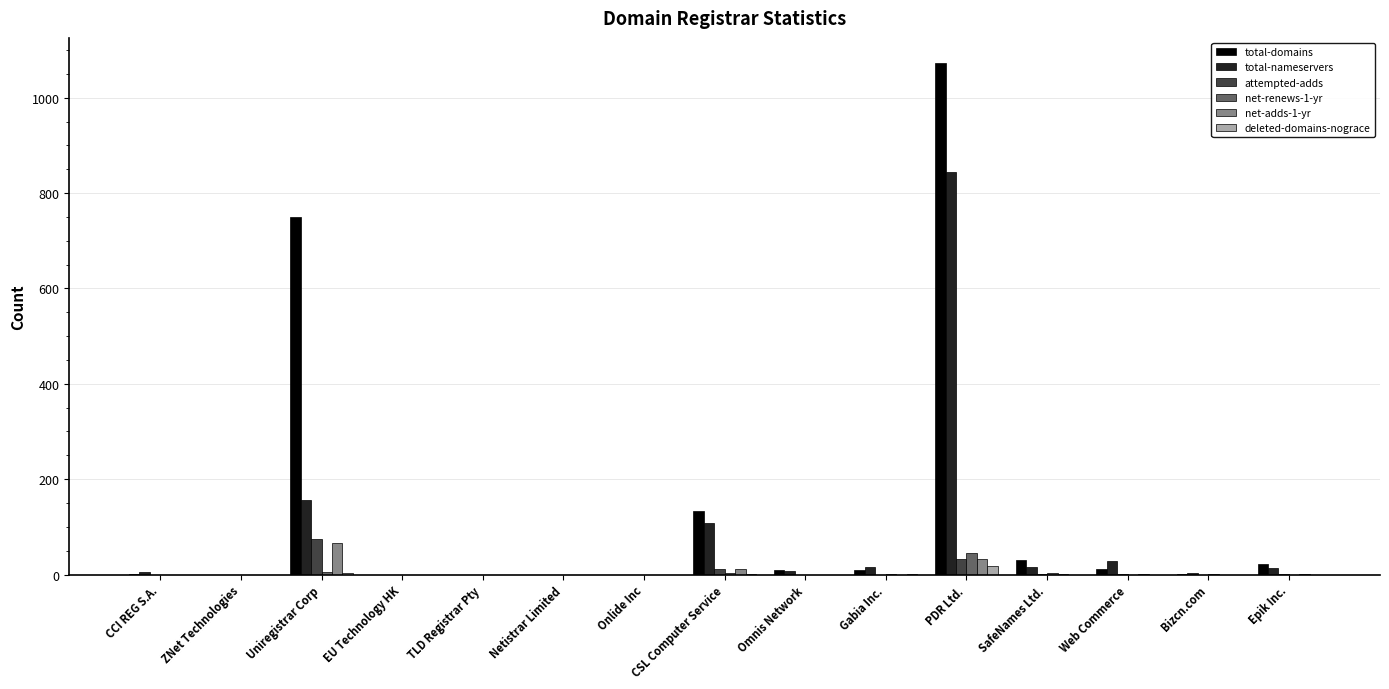

What is the sum of all deleted-domains-nograce values?

24